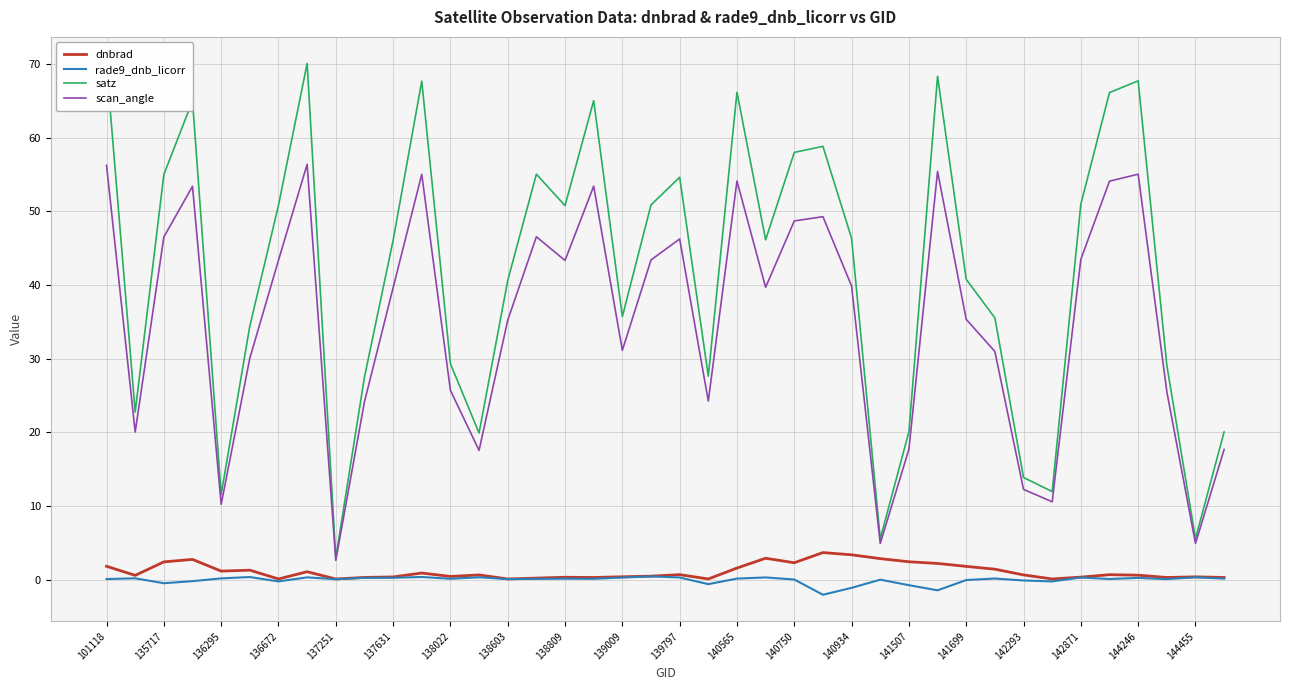

Which series has the largest total across all categories?

satz